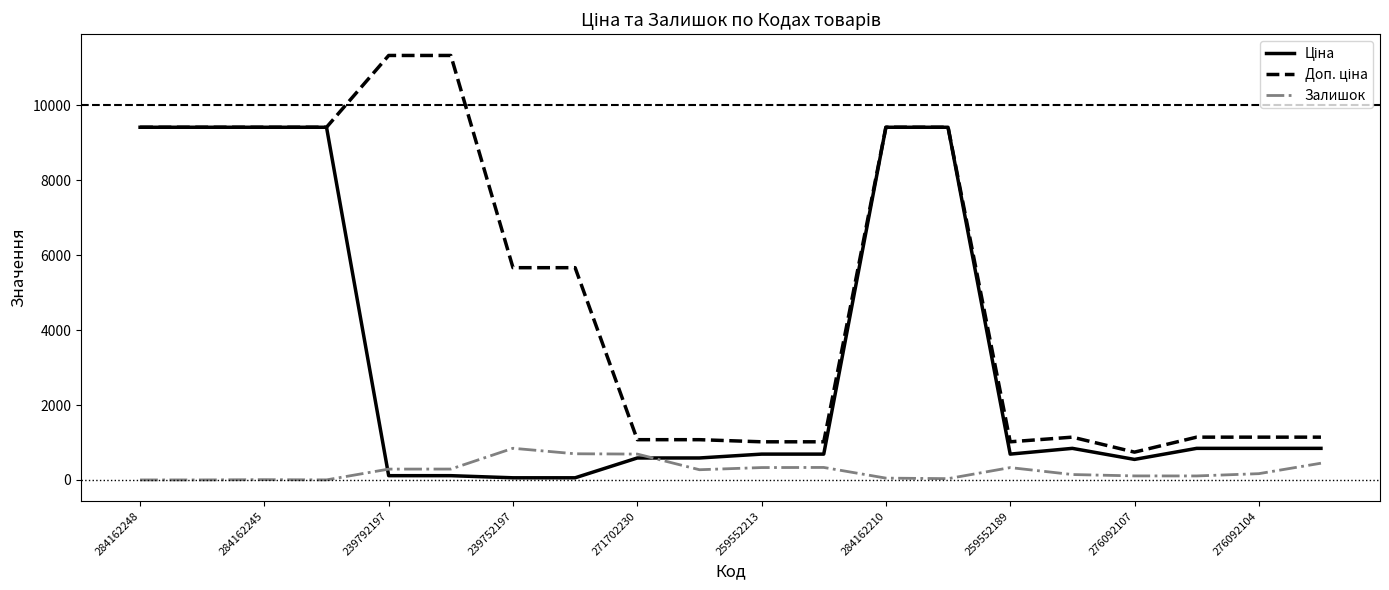

How many lines are shown in the chart?

3